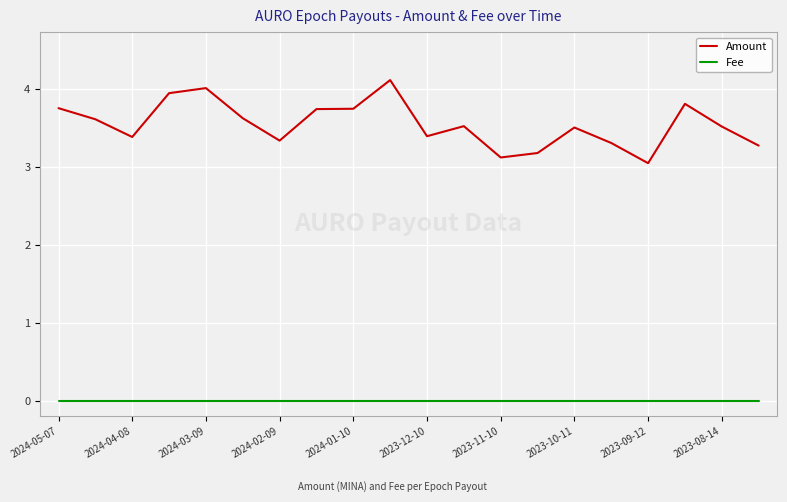

True or false: Fee and Amount cross at least once.

False